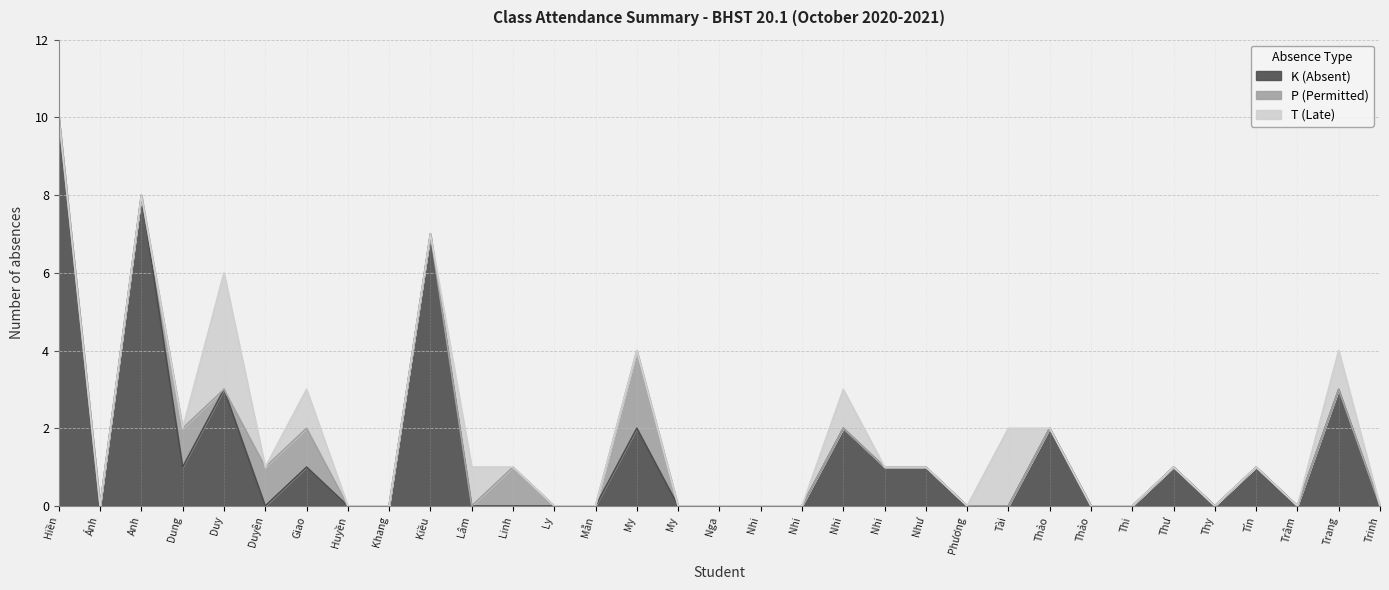

Count the number of categories in the chart.

33